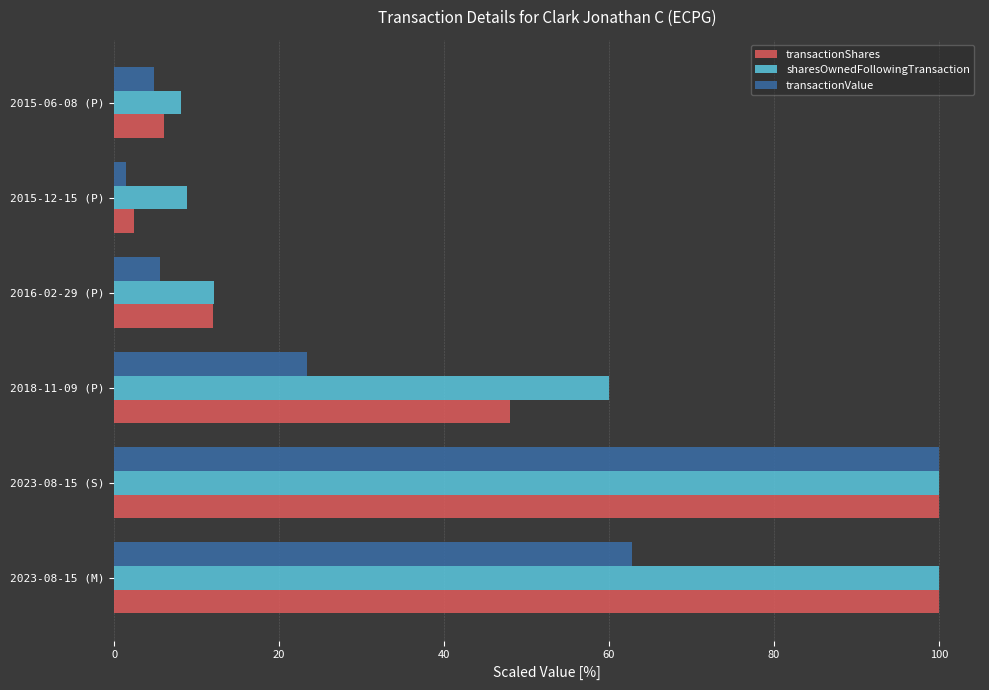

Is it true that transactionValue equals 1.4 at 2015-12-15 (P)?

True